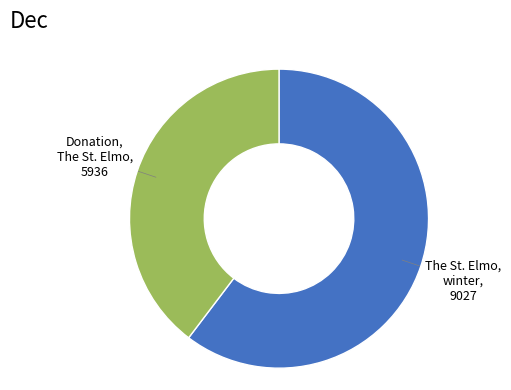

Do The St. Elmo, winter and Donation, The St. Elmo together represent more than half of the pie?

Yes